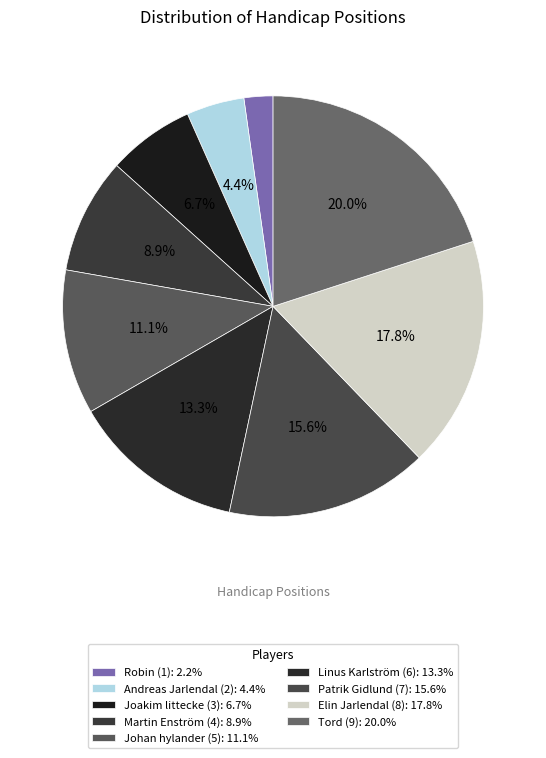

Rank the categories by value from lowest to highest.

Robin (1), Andreas Jarlendal (2), Joakim littecke (3), Martin Enström (4), Johan hylander (5), Linus Karlström (6), Patrik Gidlund (7), Elin Jarlendal (8), Tord (9)